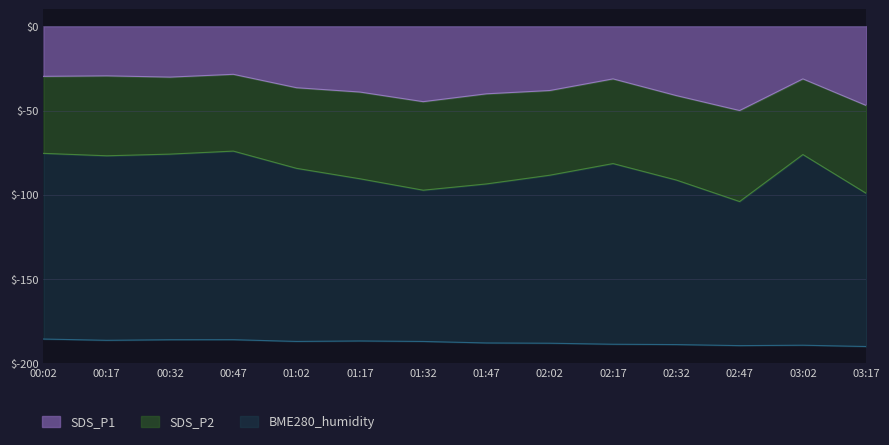

Does the chart display data point markers on the line(s)?

No